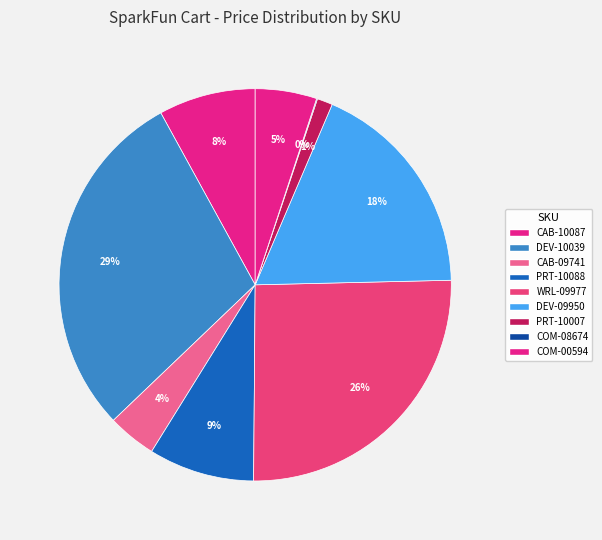

Which category has the biggest portion of the pie?

DEV-10039